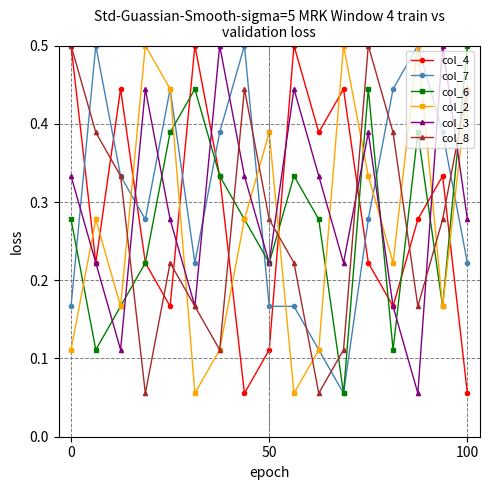

True or false: col_2 has more than 1 points higher than both neighbors.

True